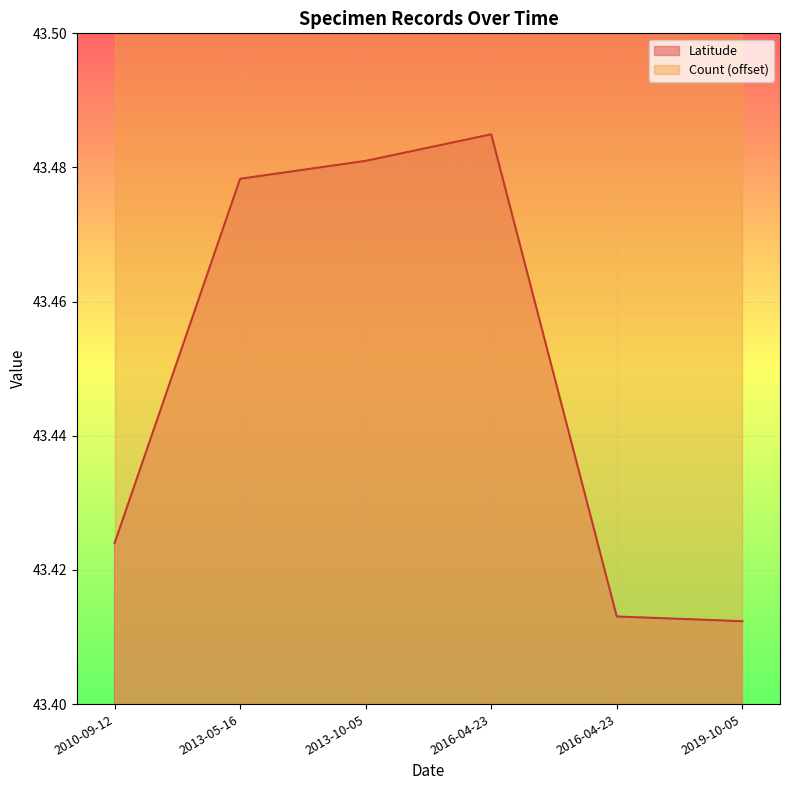

The chart shows a value of 22.0 at 2019-10-05. True or false?

False